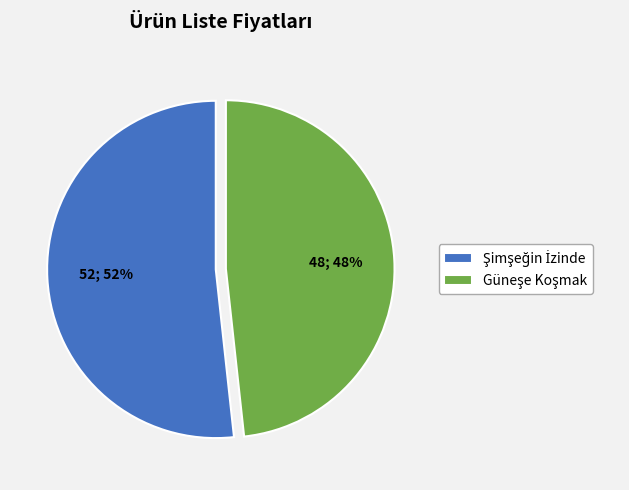

Does any single category account for the majority?

Yes